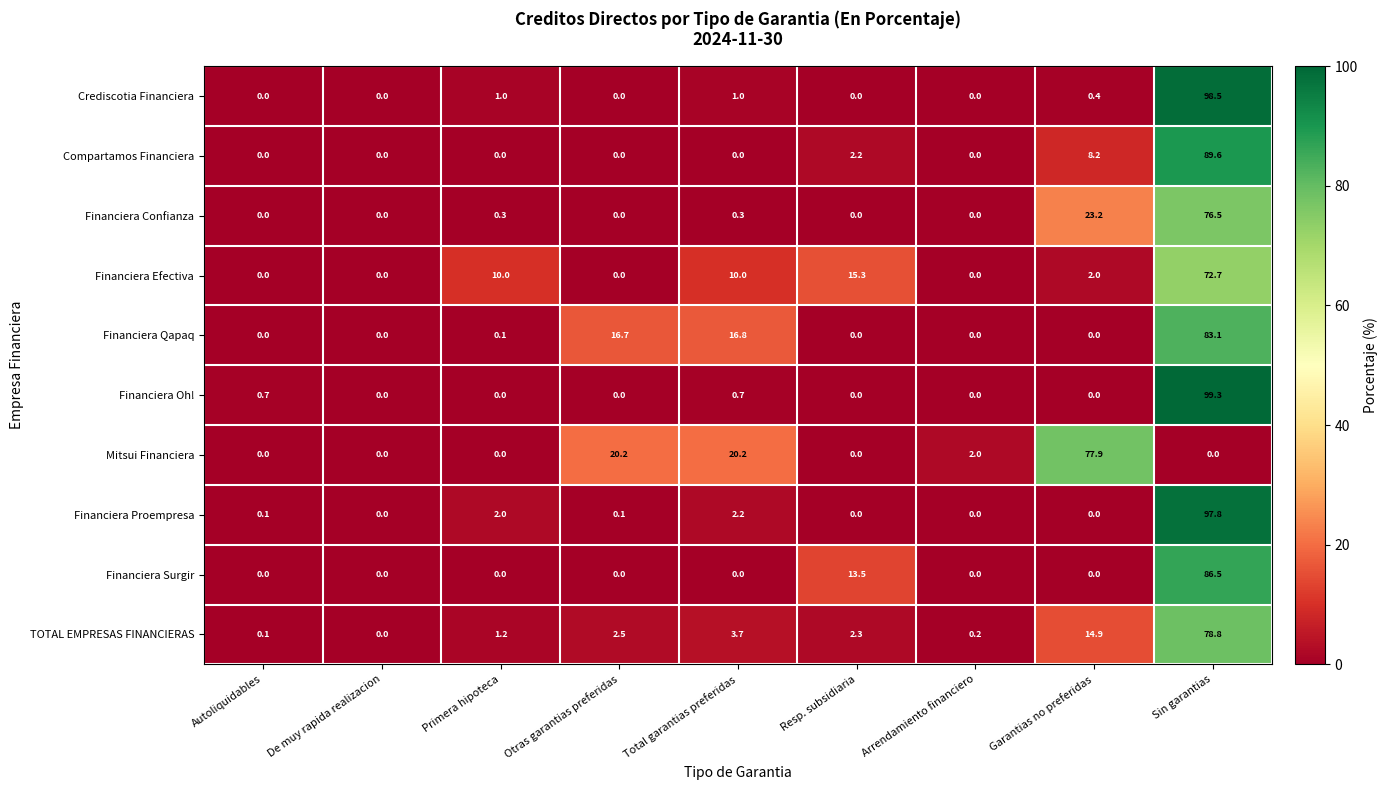

What is the greatest value displayed?

99.3